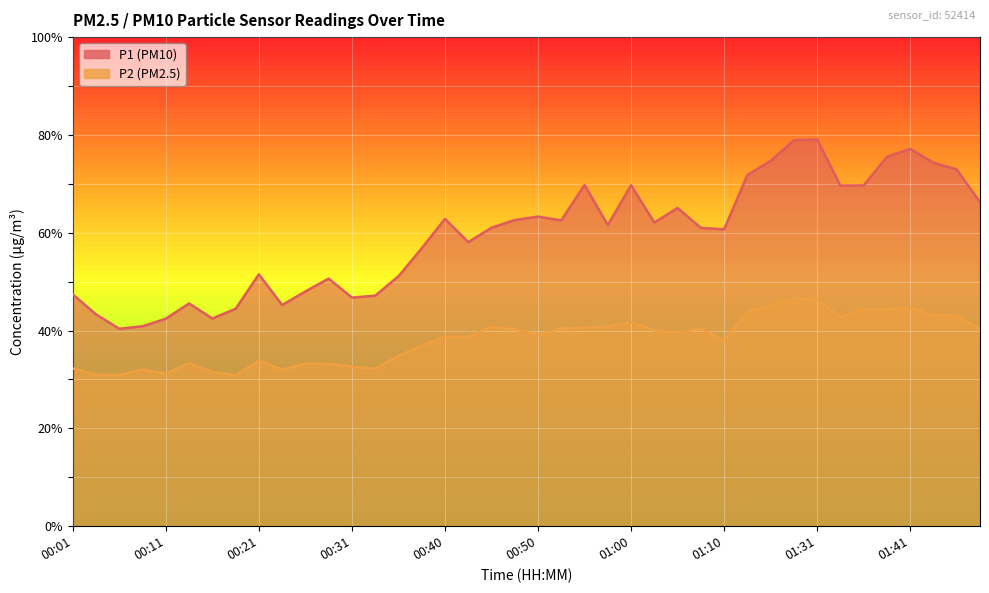

True or false: P2 and P1 cross at least once.

False